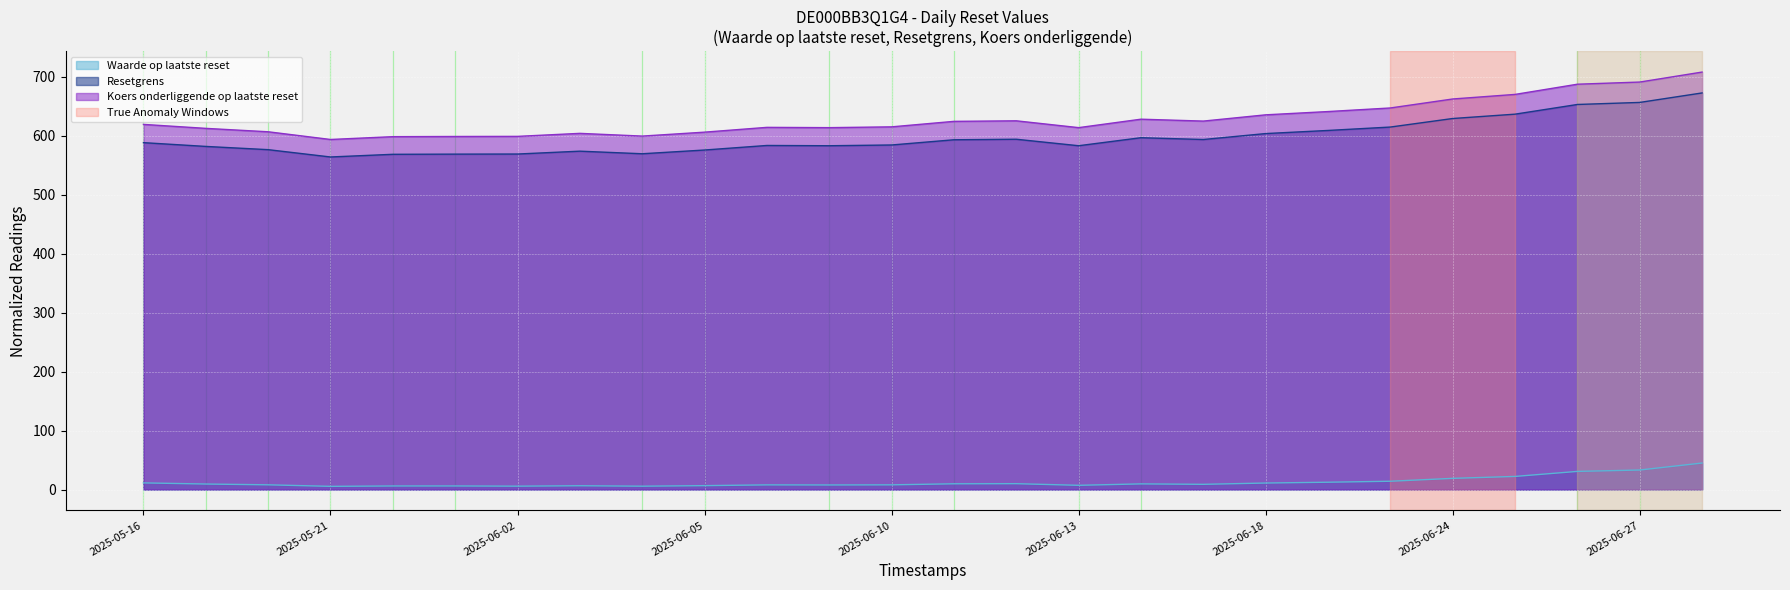

Does the chart display data point markers on the line(s)?

No